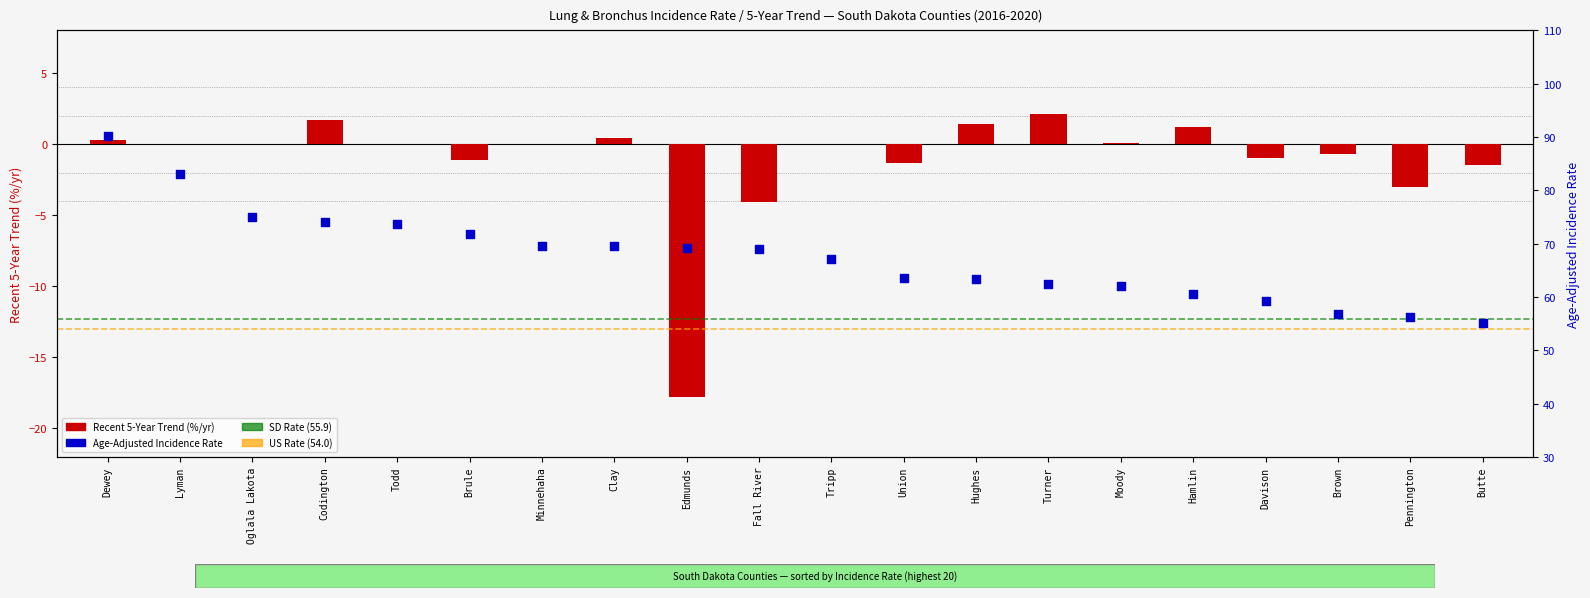

At how many categories does at least one series exceed -14?

20